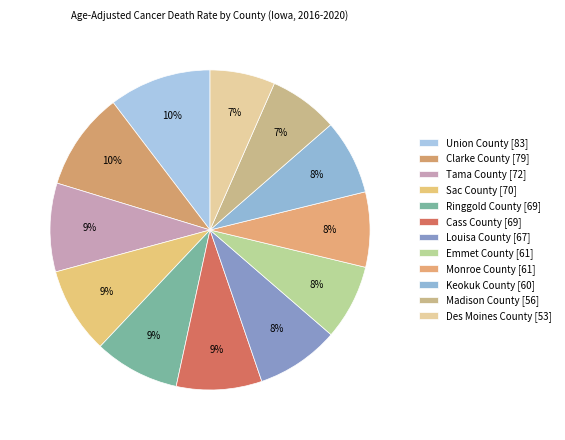

Is Madison County the majority of the pie?

No